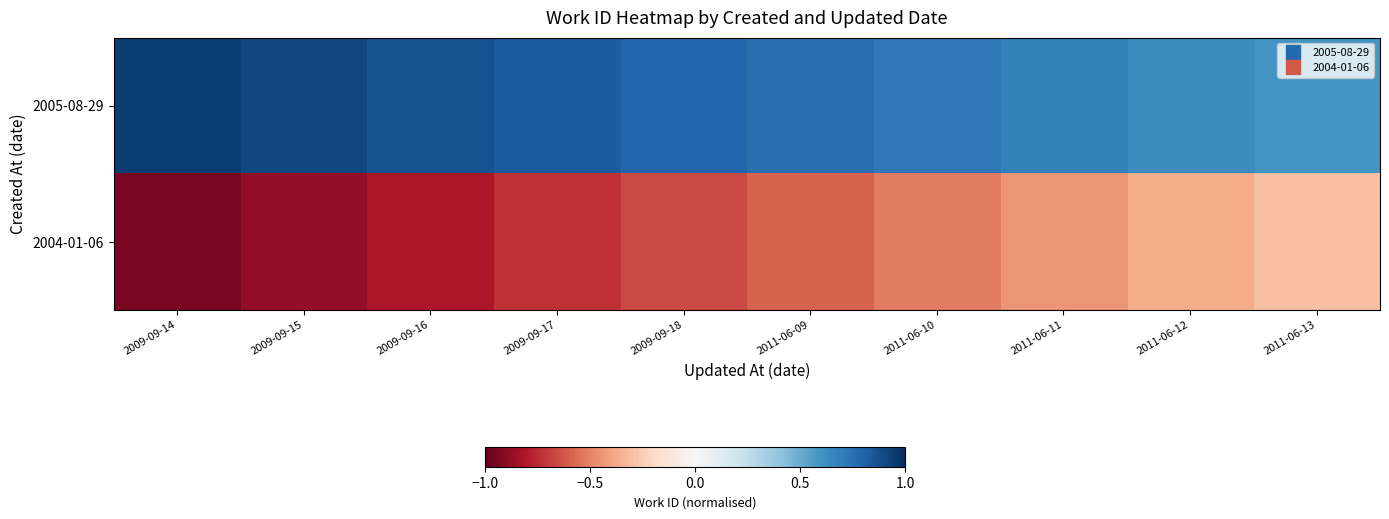

How many categories are shown in the chart?

10